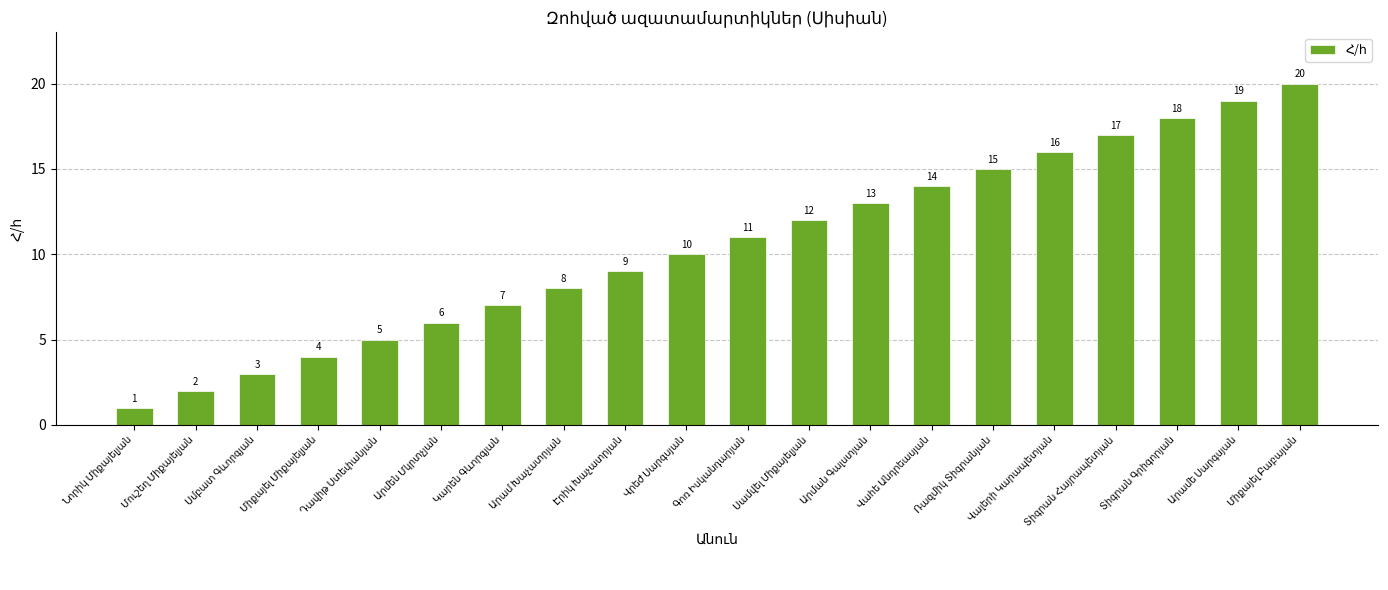

How many distinct data groups are displayed?

1